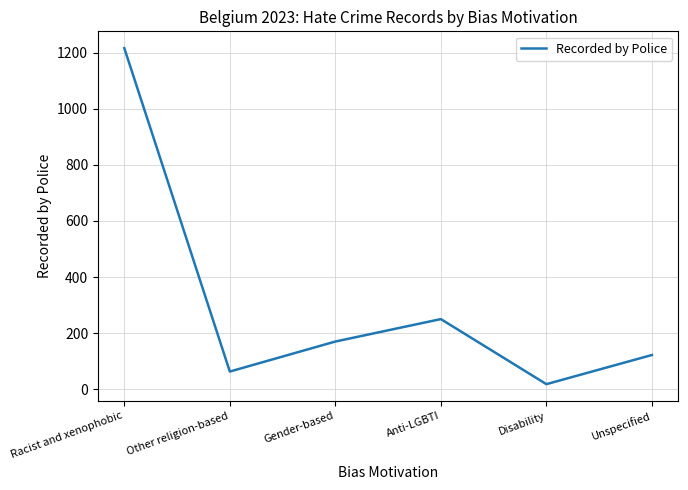

Which category has the highest value across all series?

Racist and xenophobic